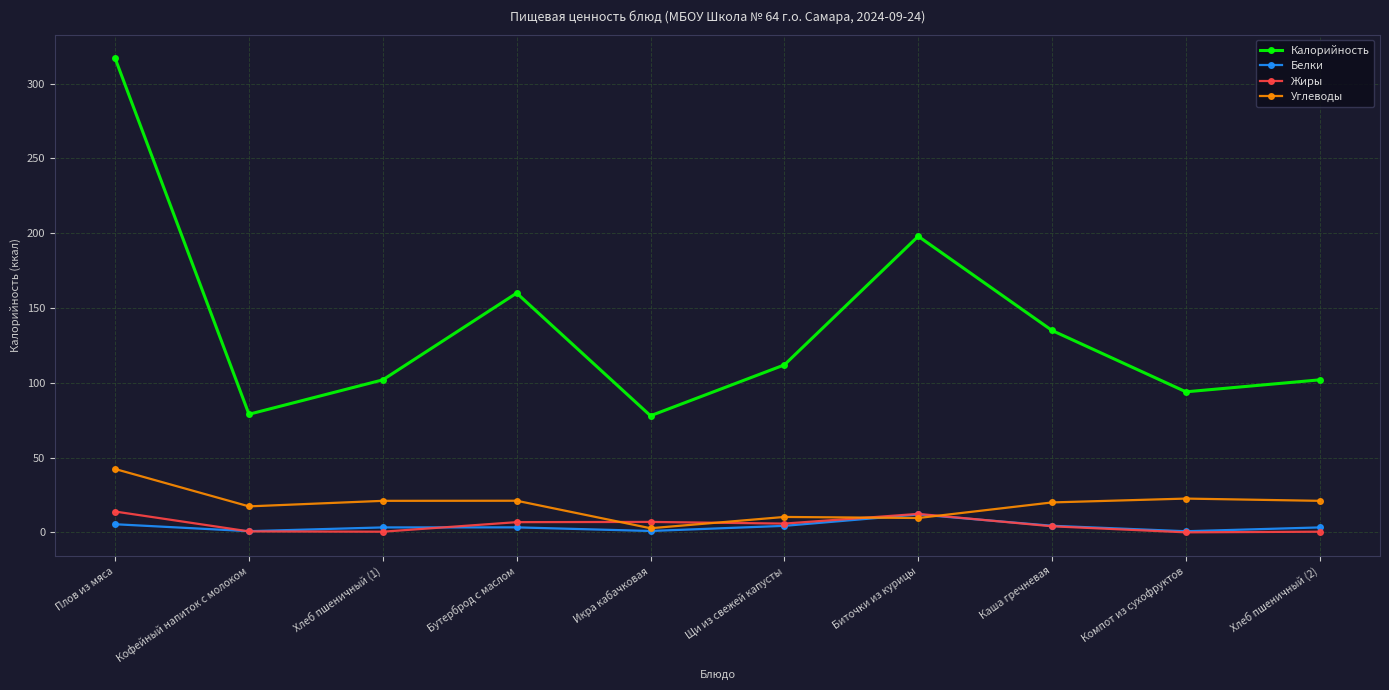

The value of Жиры at Плов из мяса is 14.0. True or false?

True